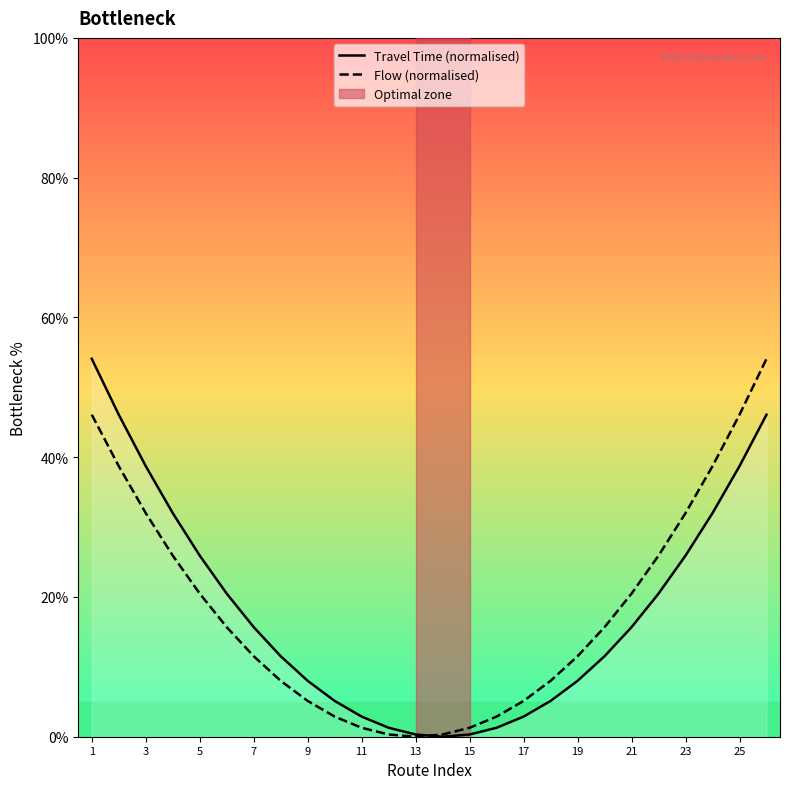

How many interior local valleys does the Flow (normalised) series have?

1